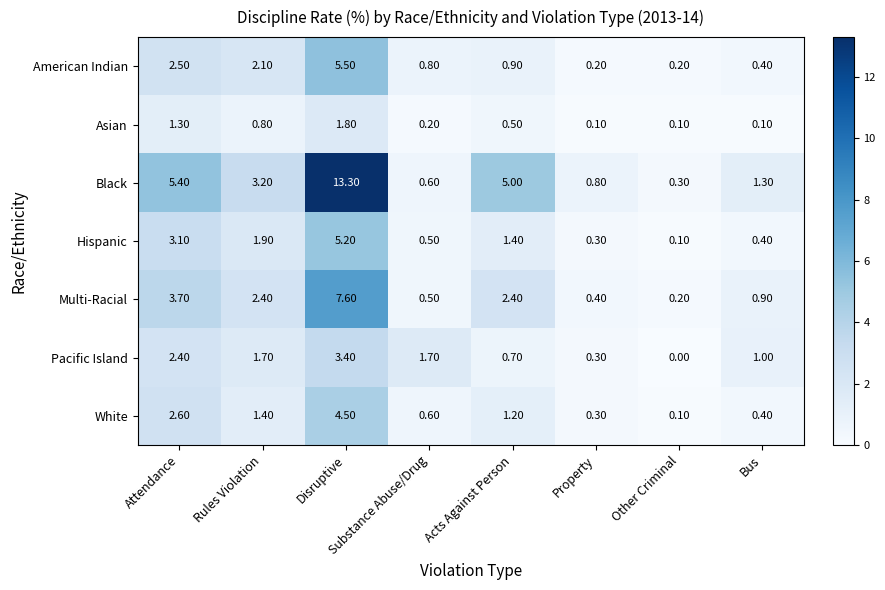

Which category has the lowest value across all series?

Other Criminal